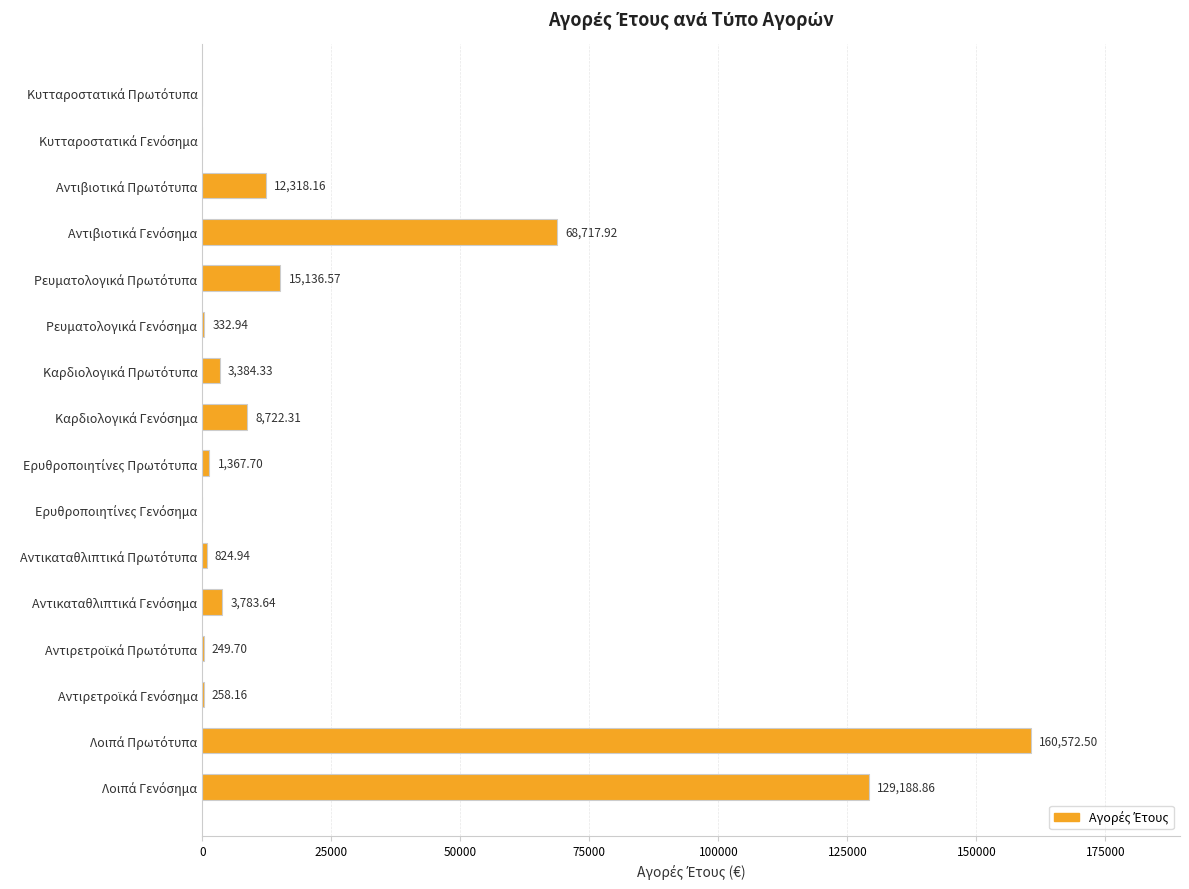

How many positive values are there?

13